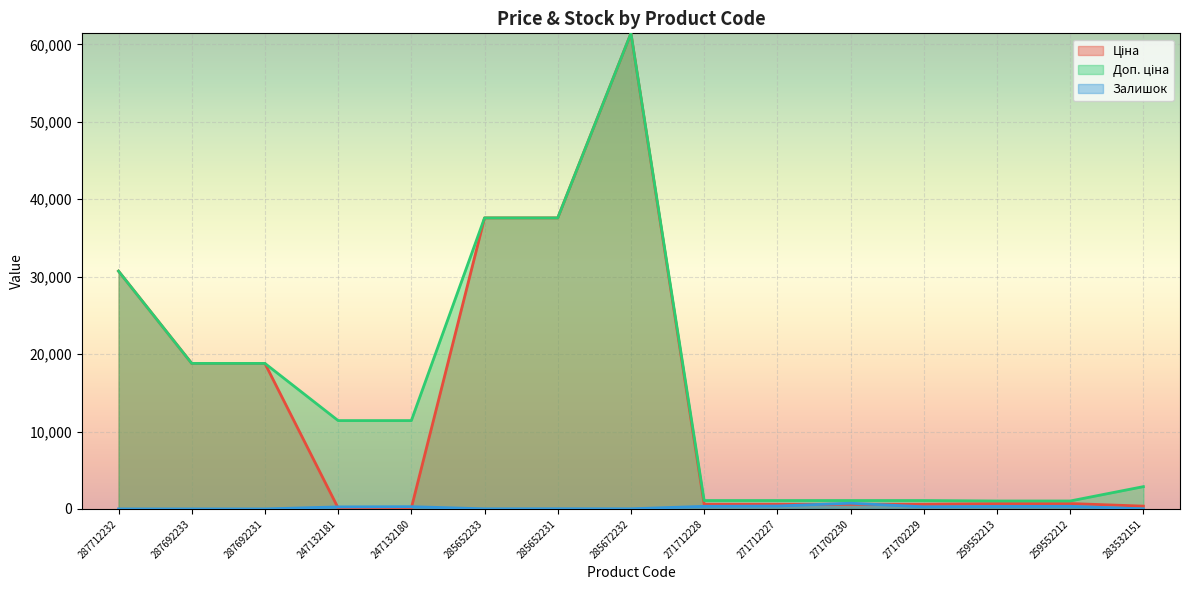

What is the difference between the Залишок values at 259552212 and 287692231?

335.0